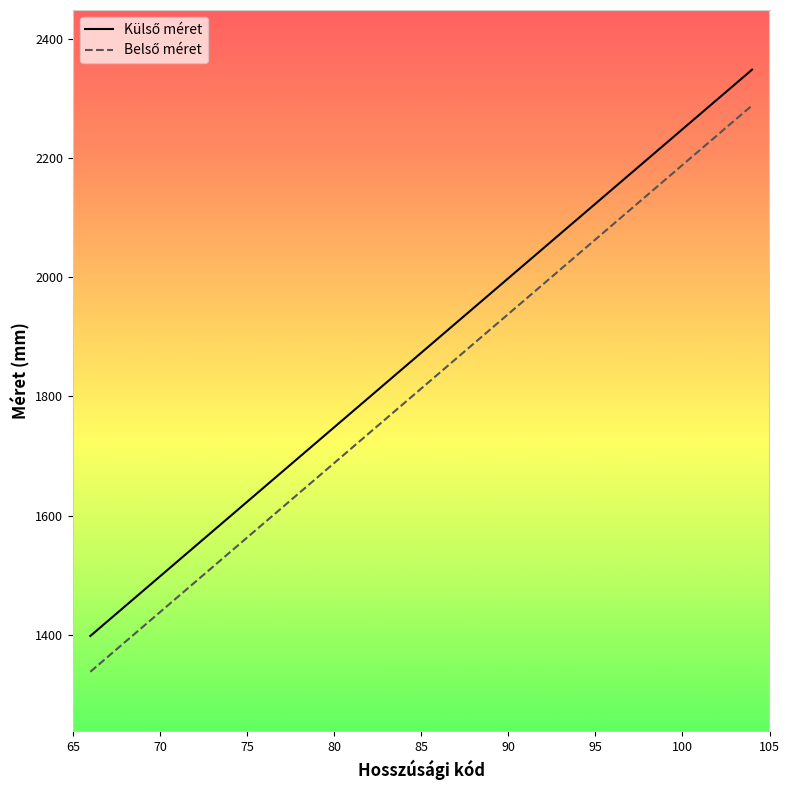

What is the greatest value displayed?

2348